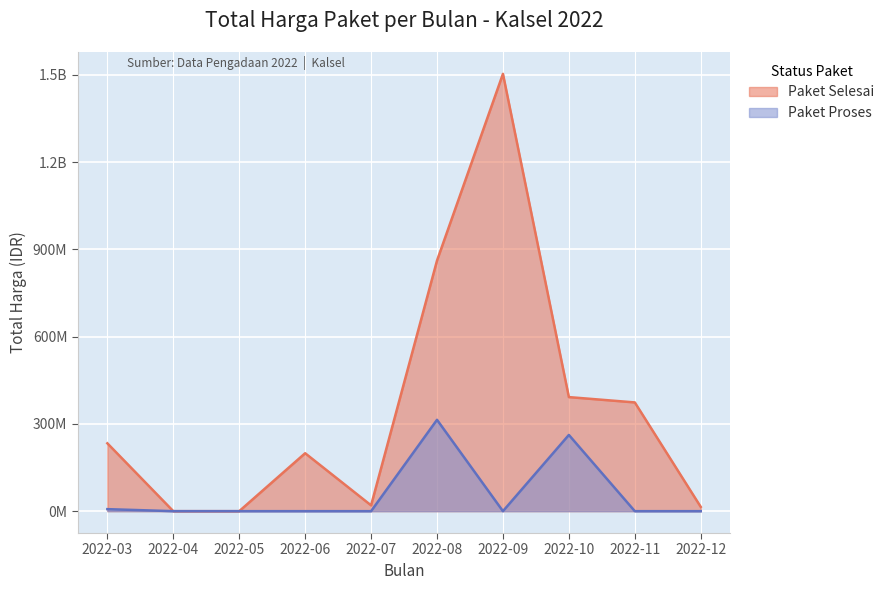

Which series changed the most between 2022-03 and 2022-09?

Paket Selesai